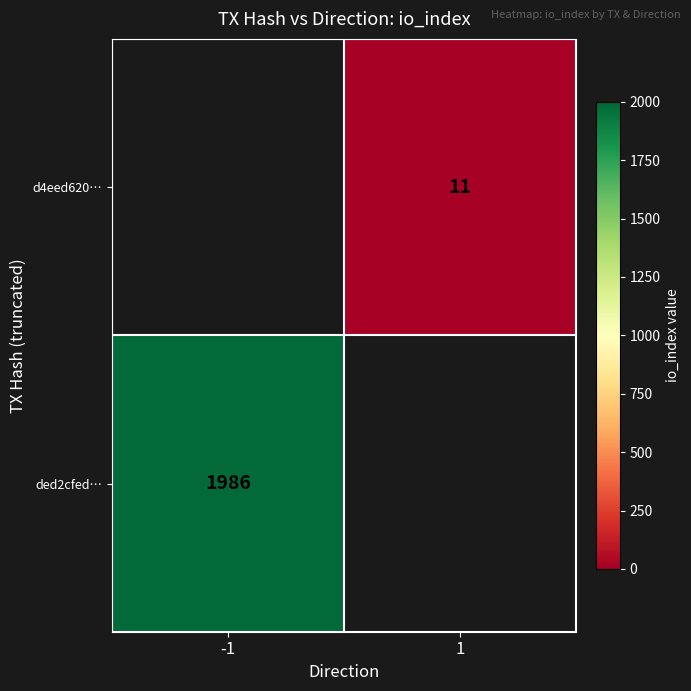

What is the minimum value shown in the chart?

11.0